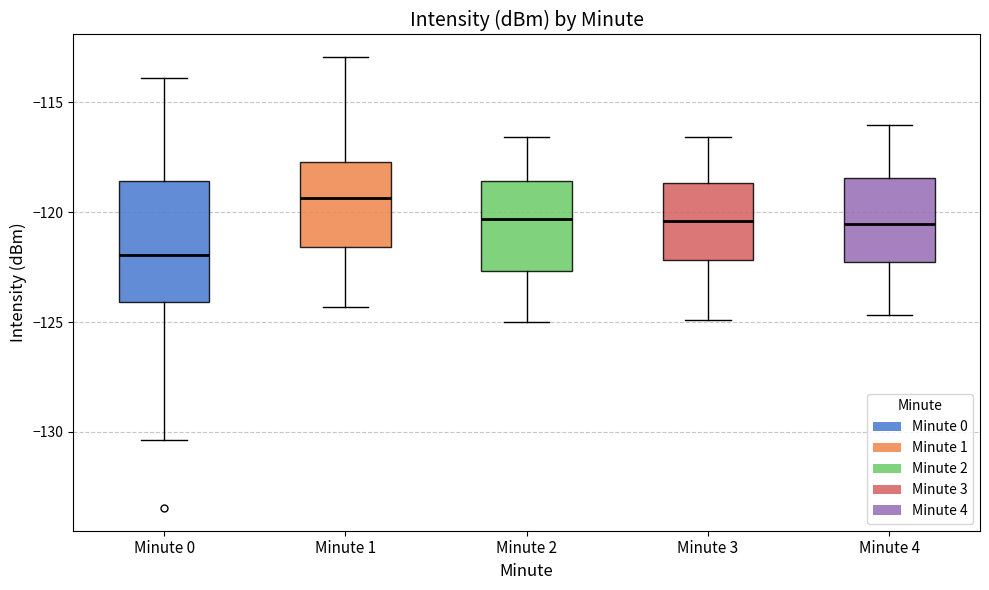

Reading left to right, read every box against the y-axis: the position of its median line, the range the box covers, and the ends of its whiskers. The values are not printed on the chart, so give them approximately, as read against the axis.

Minute 0: median -122.0, box -124.0 to -118.5, whiskers -130.5 to -114.0
Minute 1: median -119.5, box -121.5 to -117.5, whiskers -124.5 to -113.0
Minute 2: median -120.5, box -122.5 to -118.5, whiskers -125.0 to -116.5
Minute 3: median -120.5, box -122.0 to -118.5, whiskers -125.0 to -116.5
Minute 4: median -120.5, box -122.5 to -118.5, whiskers -124.5 to -116.0